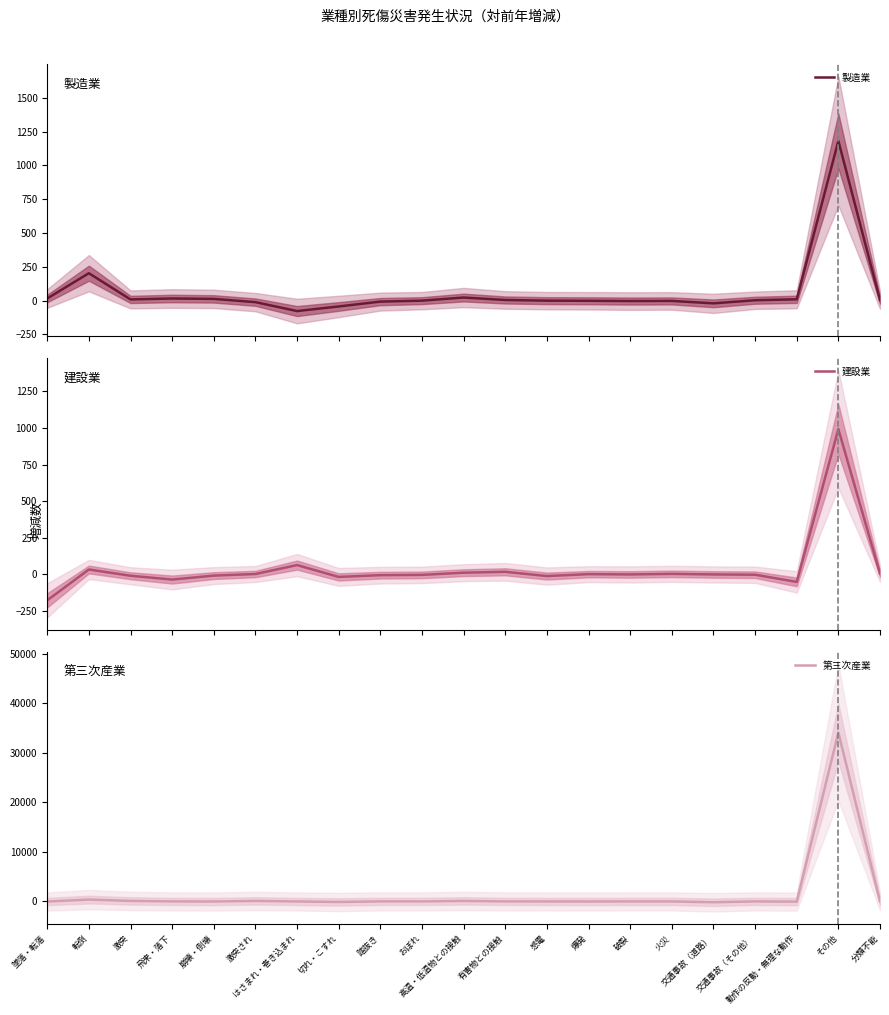

How many times do 製造業 and 第三次産業 cross each other?

11